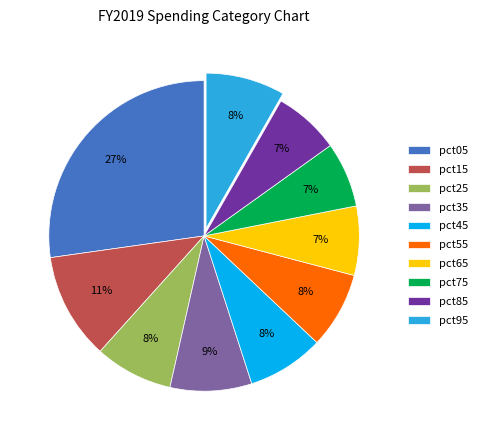

What percentage is the pct15 slice, to the nearest percent?

11%